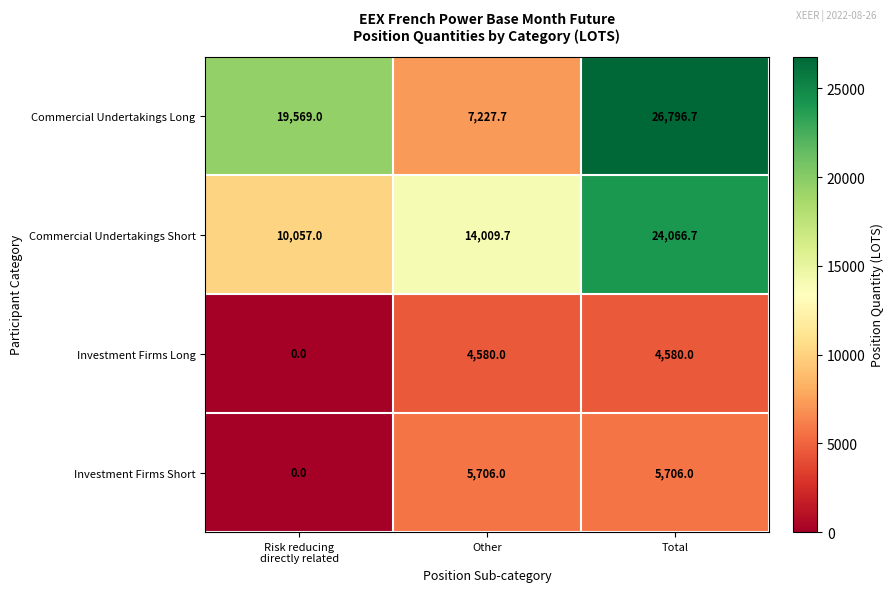

What is the lowest value of the Commercial Undertakings Long series?

7227.7